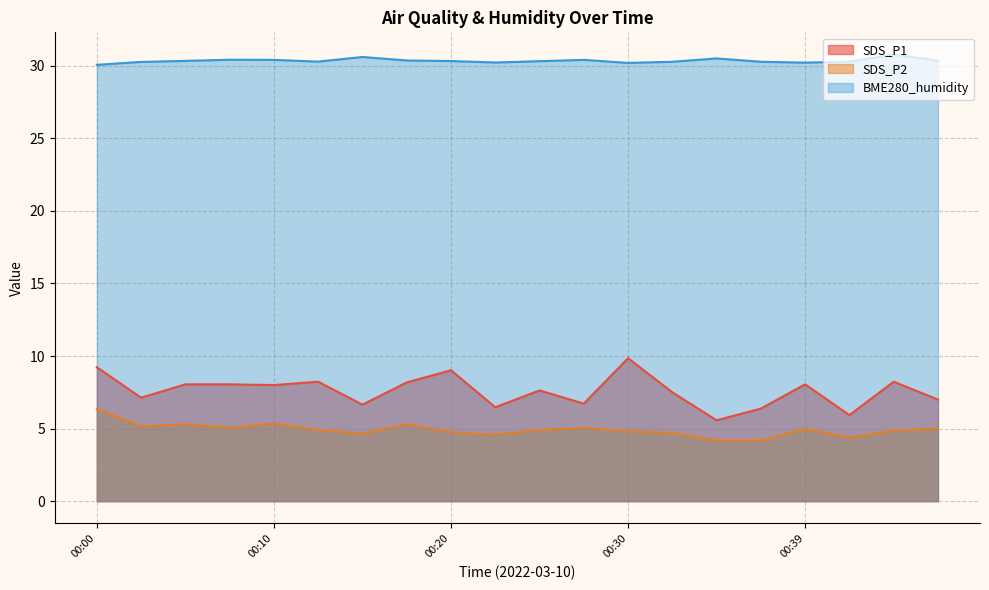

True or false: SDS_P2 has more than 0 points higher than both neighbors.

True